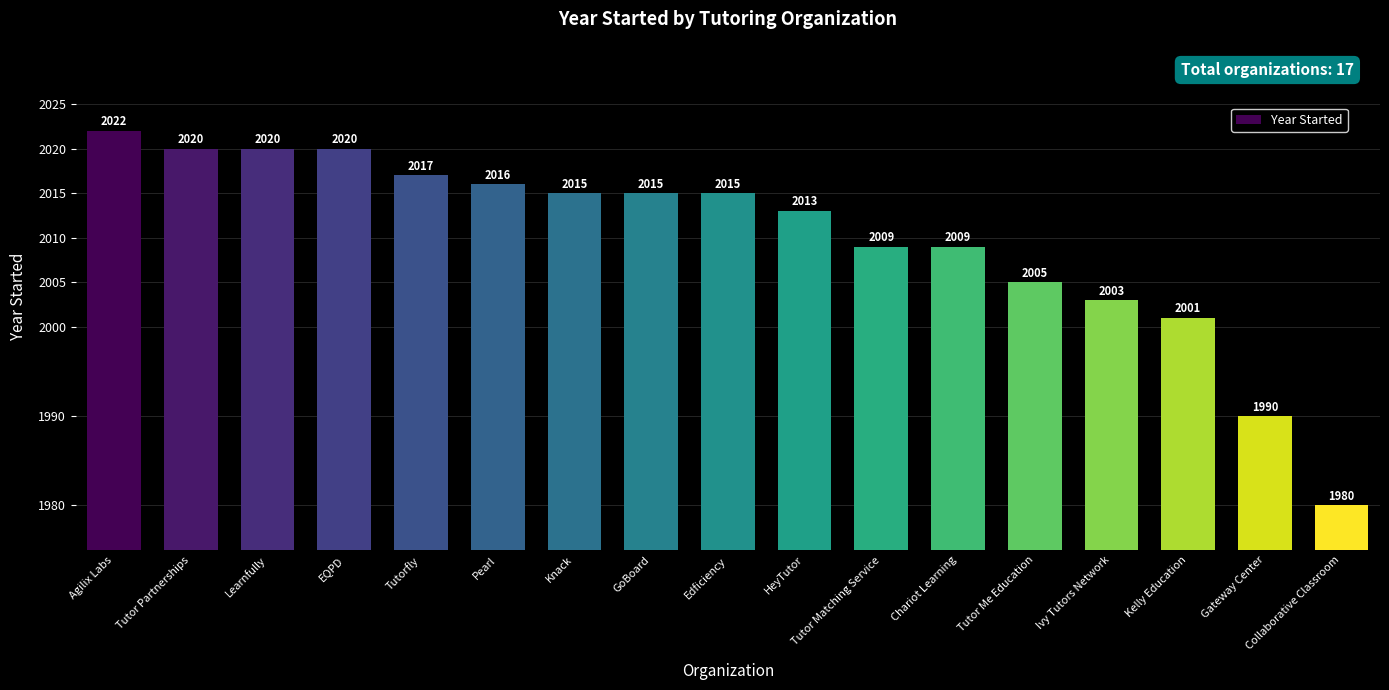

What is the minimum value shown in the chart?

1980